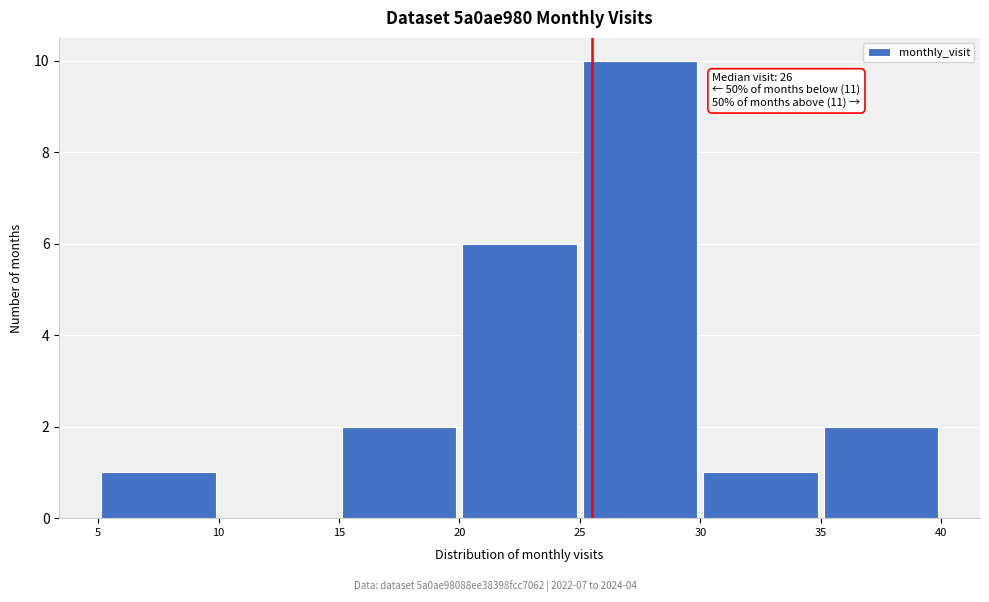

Which range on the x-axis has the tallest bar?

25 to 30